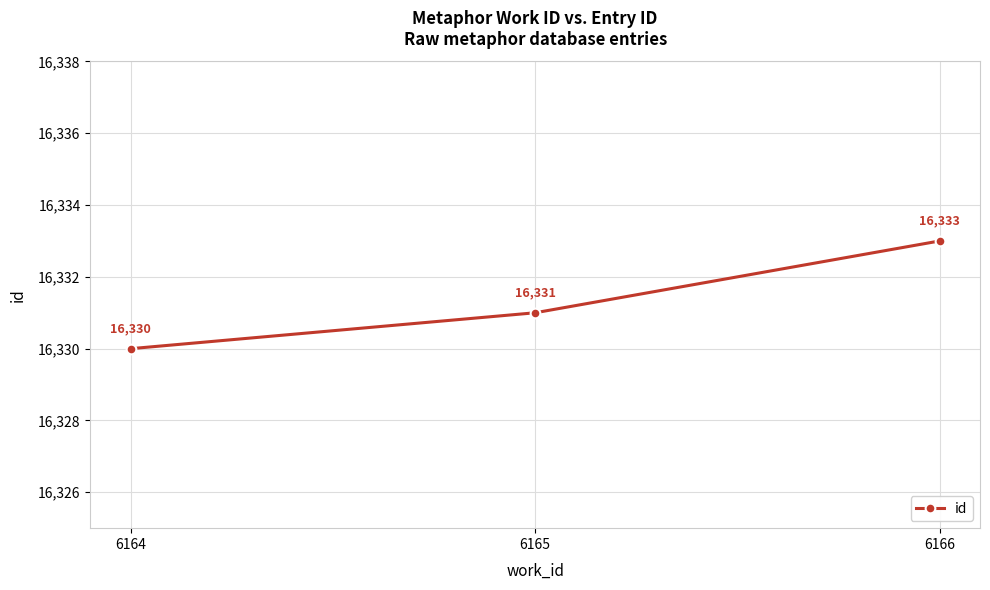

At which category does the chart reach its minimum across all series?

6164